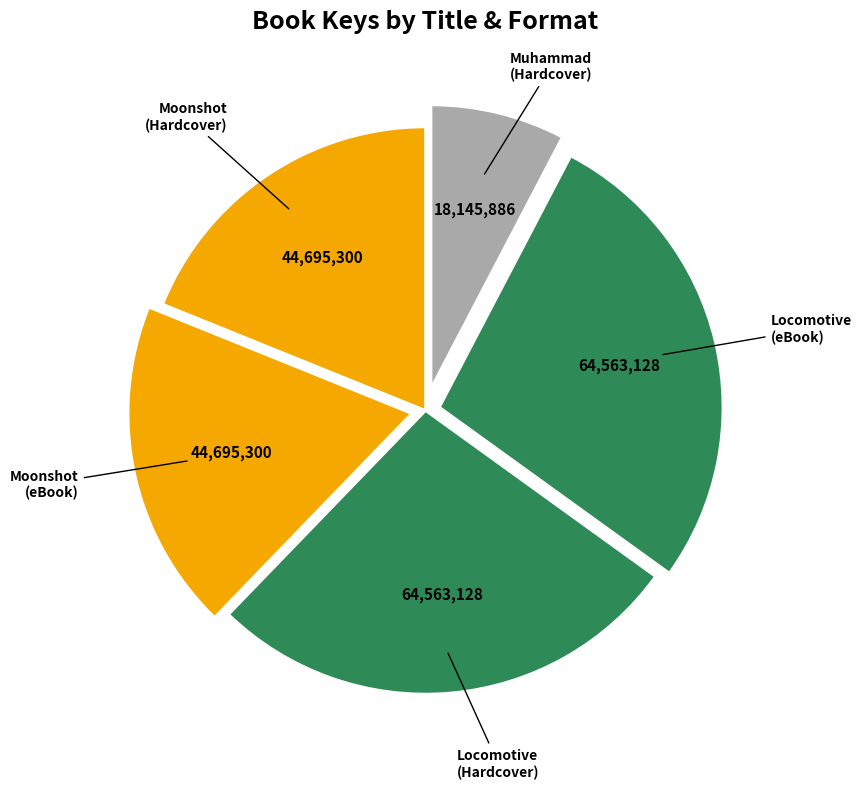

Which slice is the largest?

Locomotive (Hardcover)